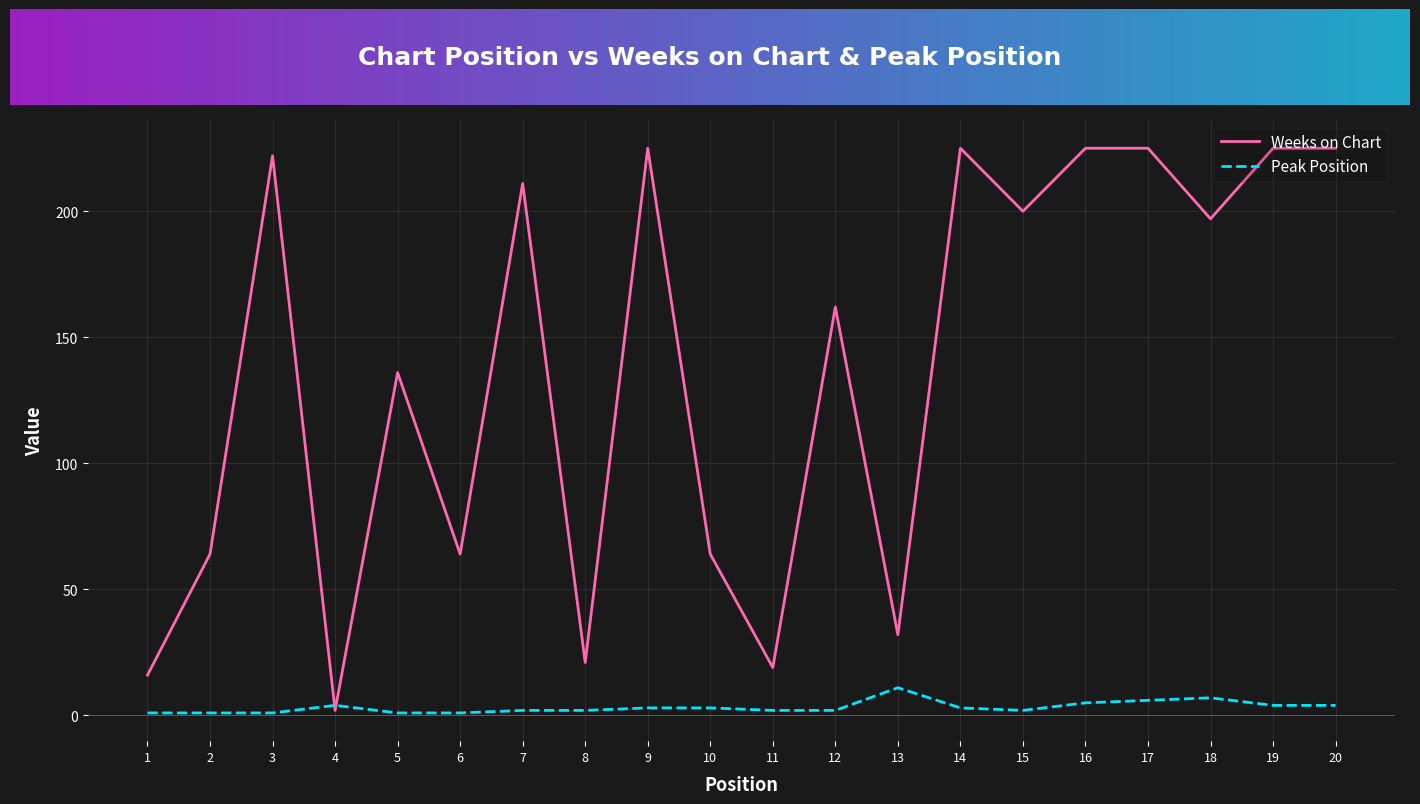

Rank the series by their maximum value, from highest to lowest.

Weeks on Chart, Peak Position